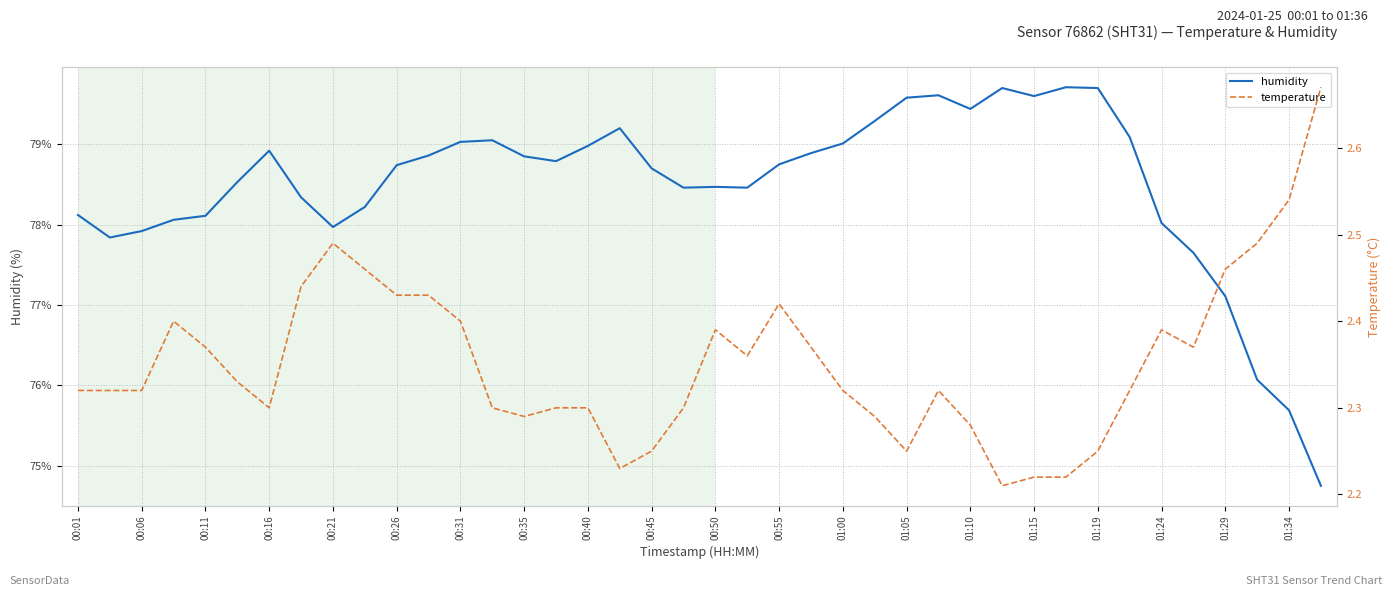

What is the average value of the humidity series?

78.5